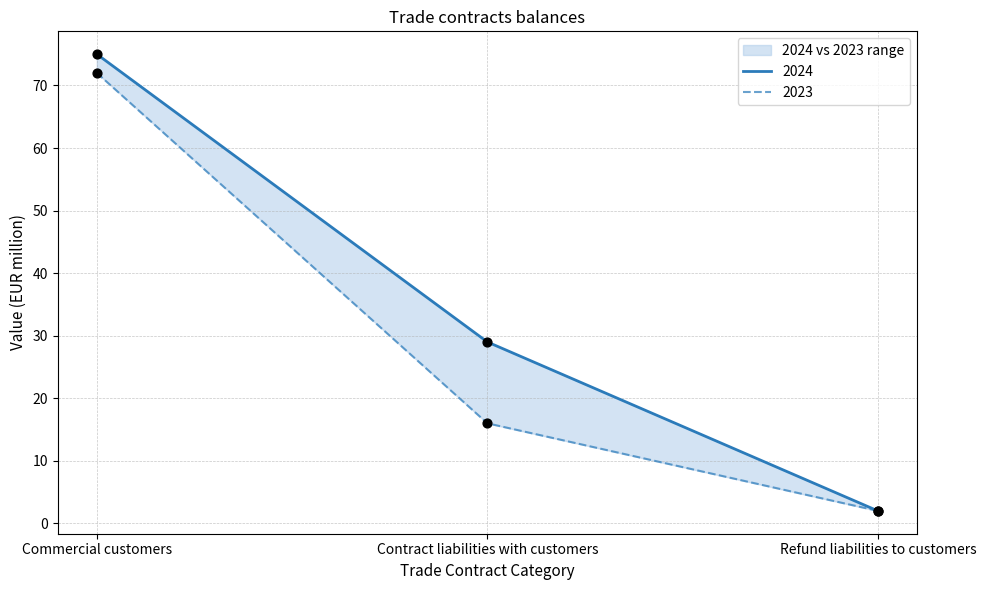

What are all the series names shown in the legend?

2024, 2023